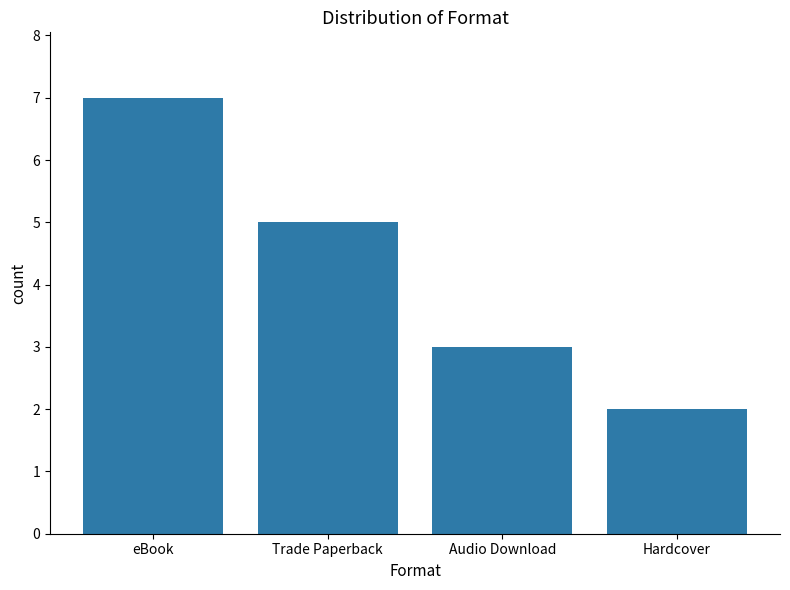

Reading right to left, transcribe all the data shown in this chart.

2	3	5	7